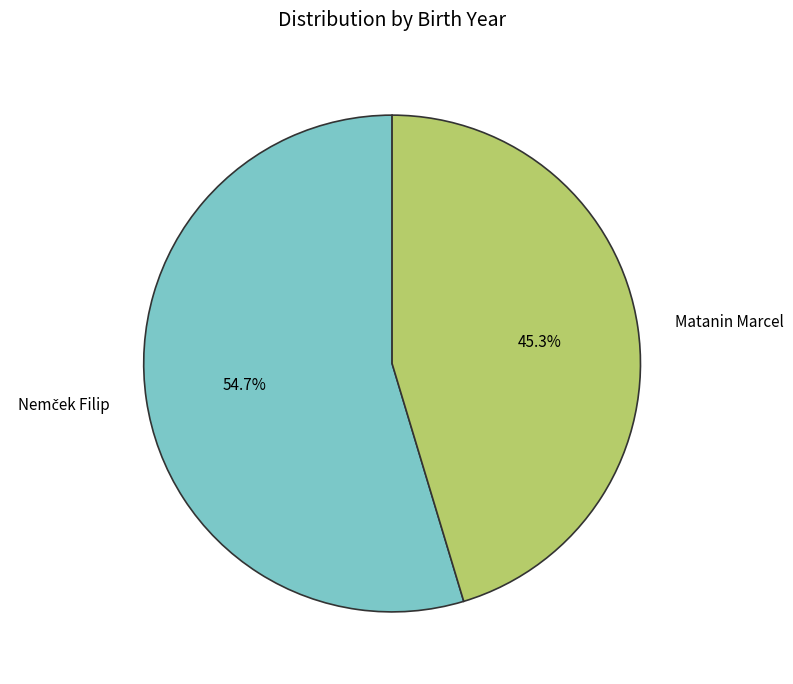

To the nearest percent, what portion does Matanin Marcel represent?

45%